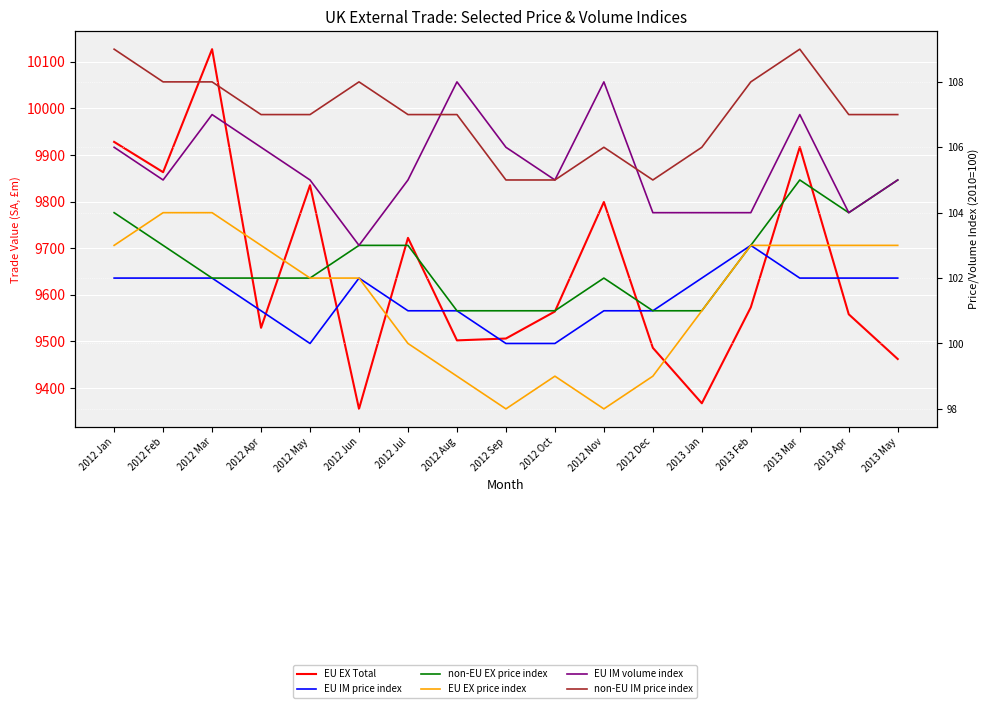

Between 2012 Jul and 2012 Mar, which is larger?

2012 Mar